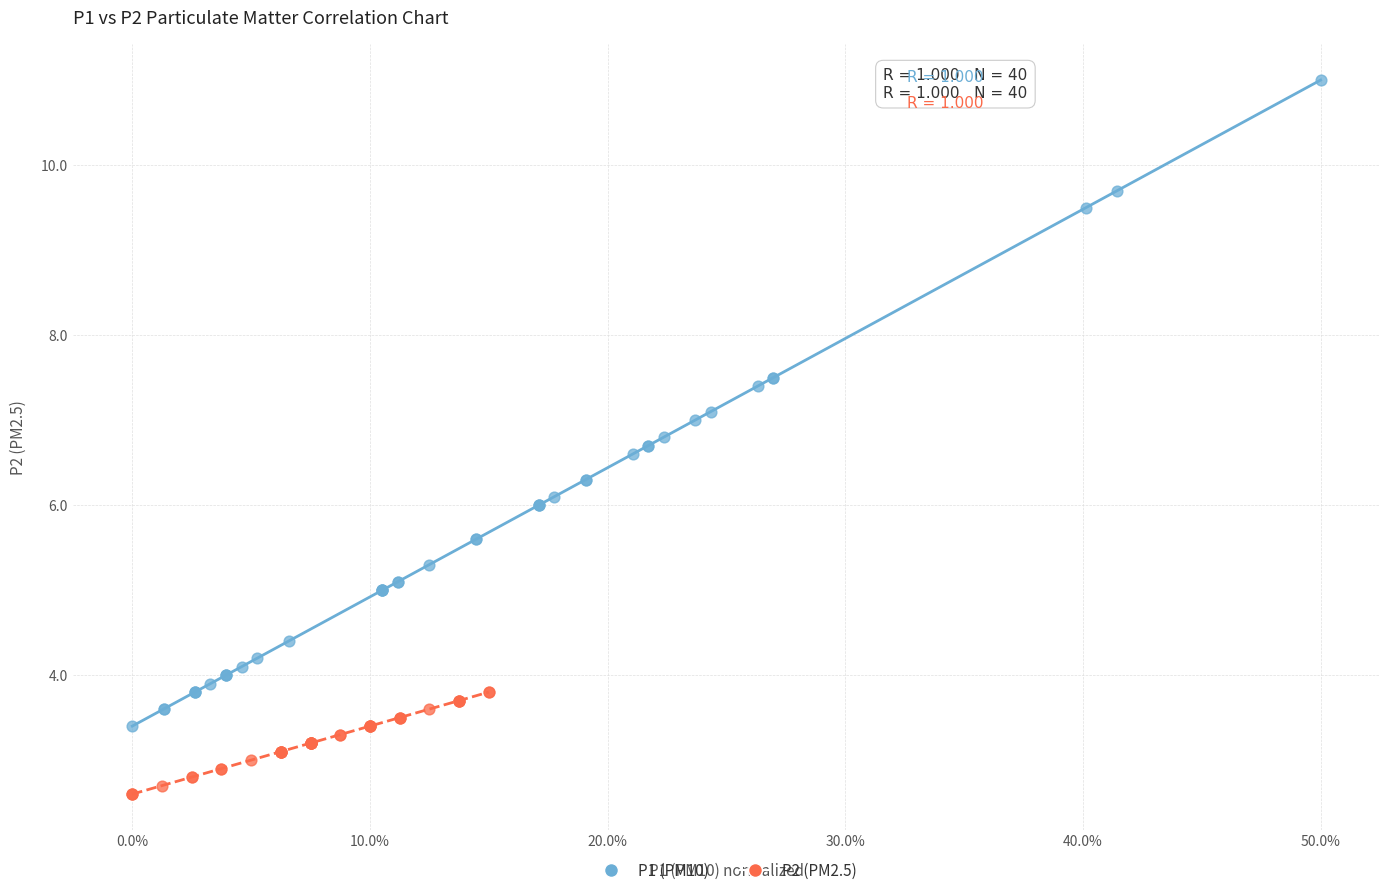

Which series has the widest spread of Y values?

P1 (PM10)